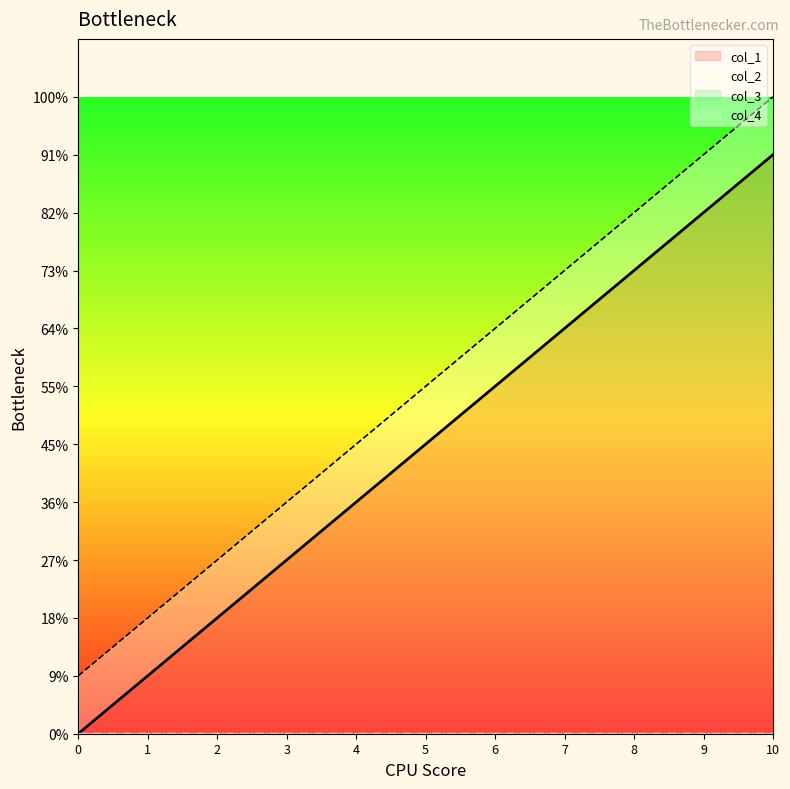

The col_1 series shows 900 at 9. True or false?

True